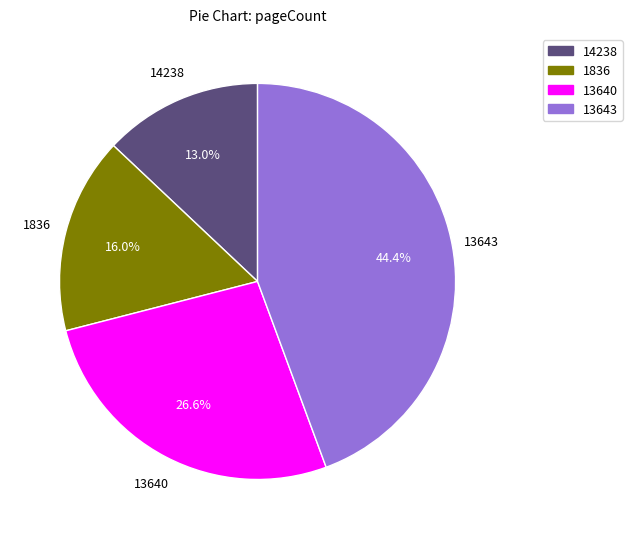

How many segments does this pie chart have?

4